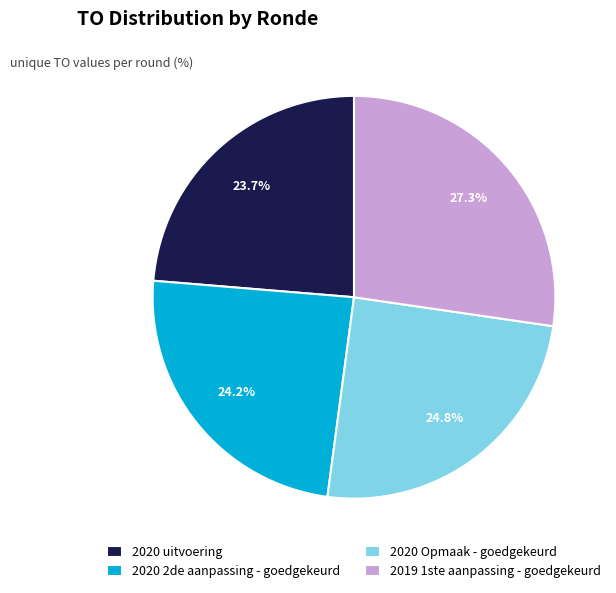

True or false: 2020 2de aanpassing - goedgekeurd accounts for 24% of the total.

True